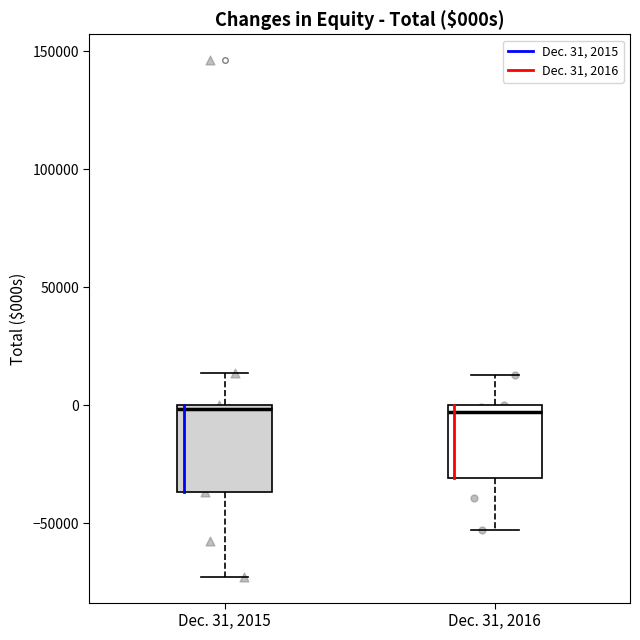

Reading left to right, transcribe this box plot: for each box, give where its median line is, the range the box spans, and where its two whiskers end, as read against the y-axis. The values are not printed on the chart, so give them approximately, as read against the axis.

Dec. 31, 2015: median 0, box -35000 to 0, whiskers -75000 to 15000
Dec. 31, 2016: median -5000, box -30000 to 0, whiskers -55000 to 15000